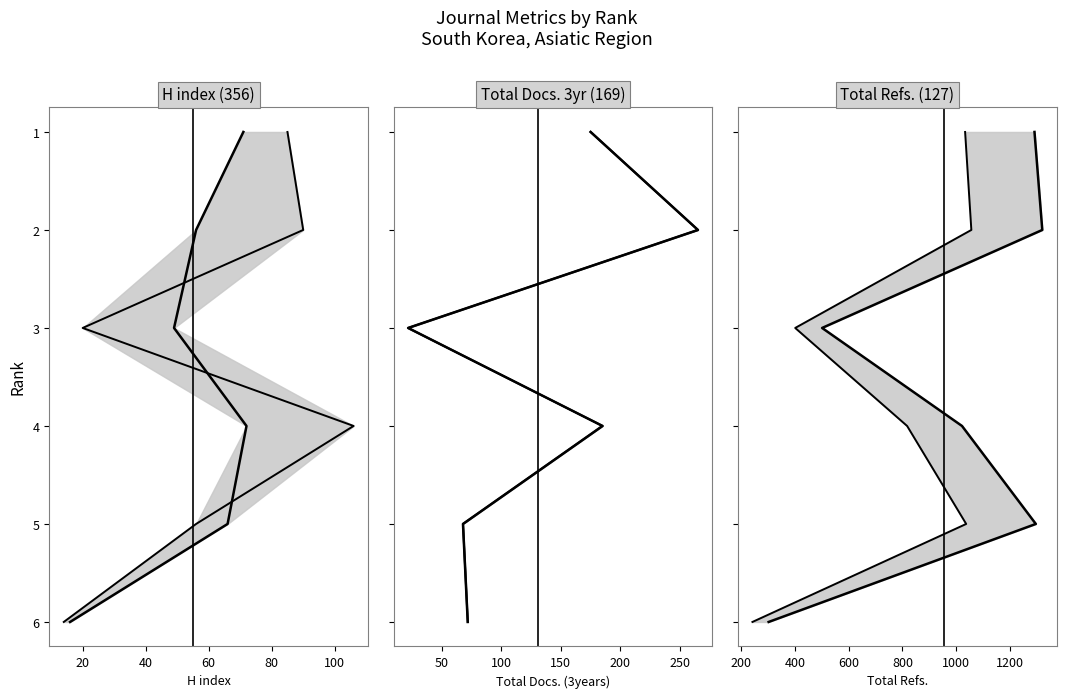

Which series has the widest spread of values?

H index